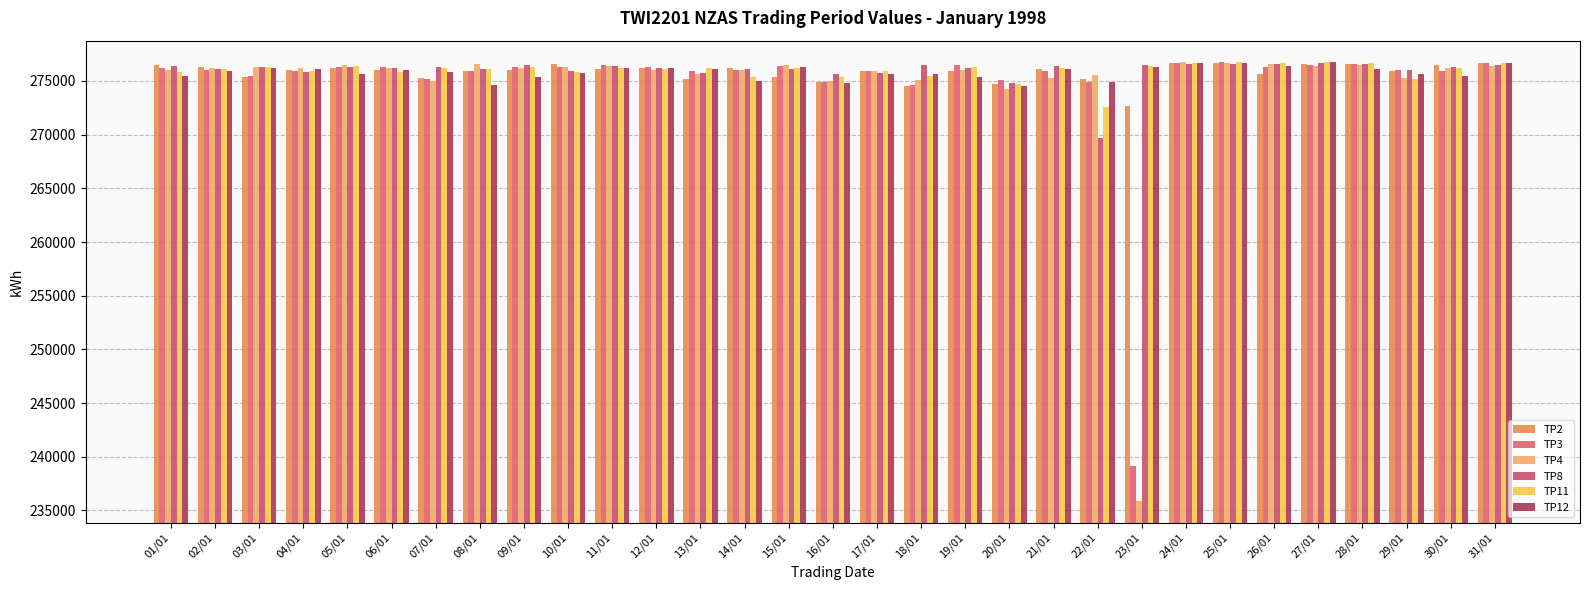

How many data points in TP8 are less than 276256?

15